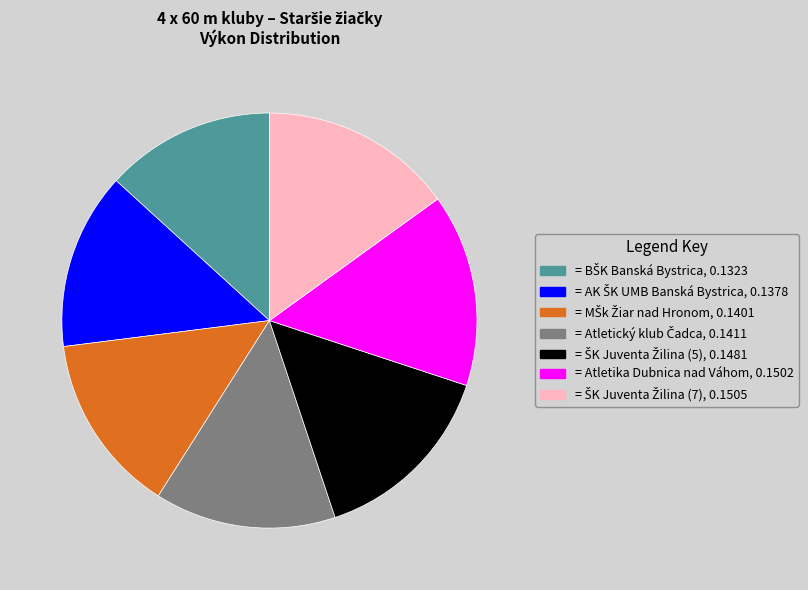

True or false: = Atletika Dubnica nad Váhom, 0.1502 accounts for 22% of the total.

False